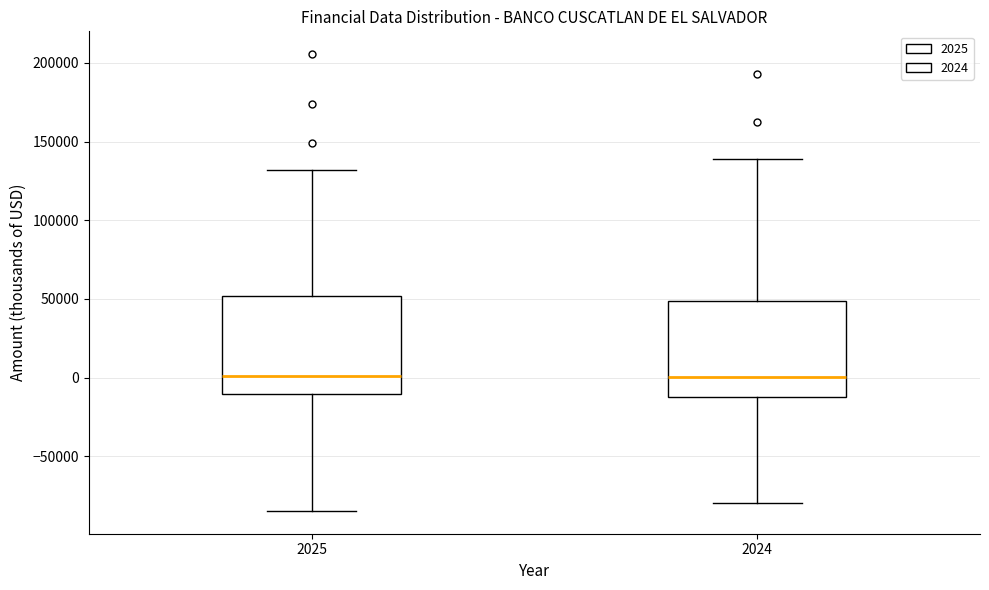

Where does the upper whisker of the box at x = 2024 end on the y-axis? The values are not printed on the chart, so give them approximately, as read against the axis.

140000